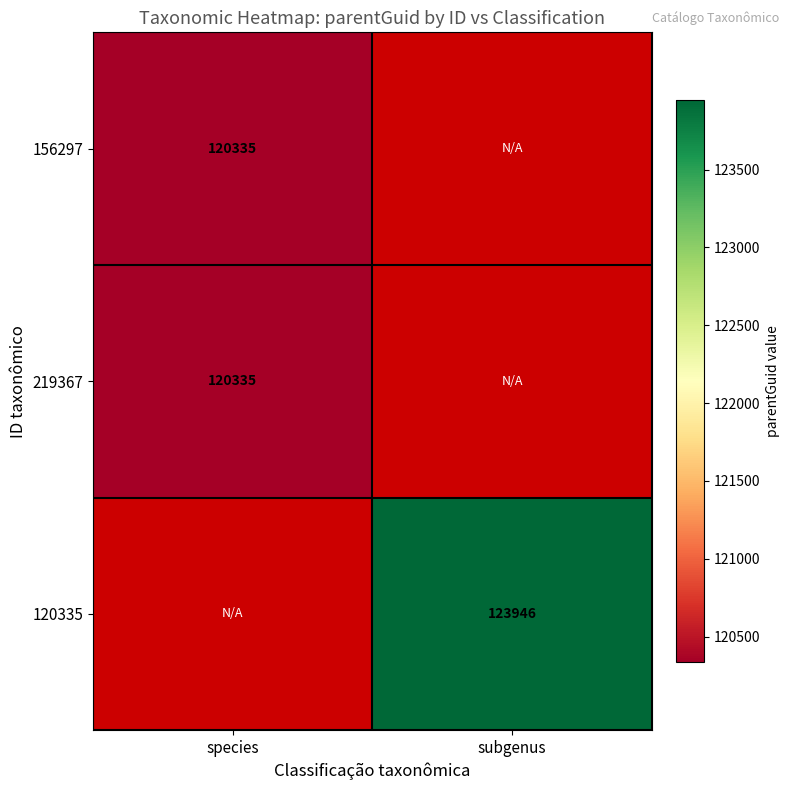

Which has a higher value, species or subgenus?

subgenus